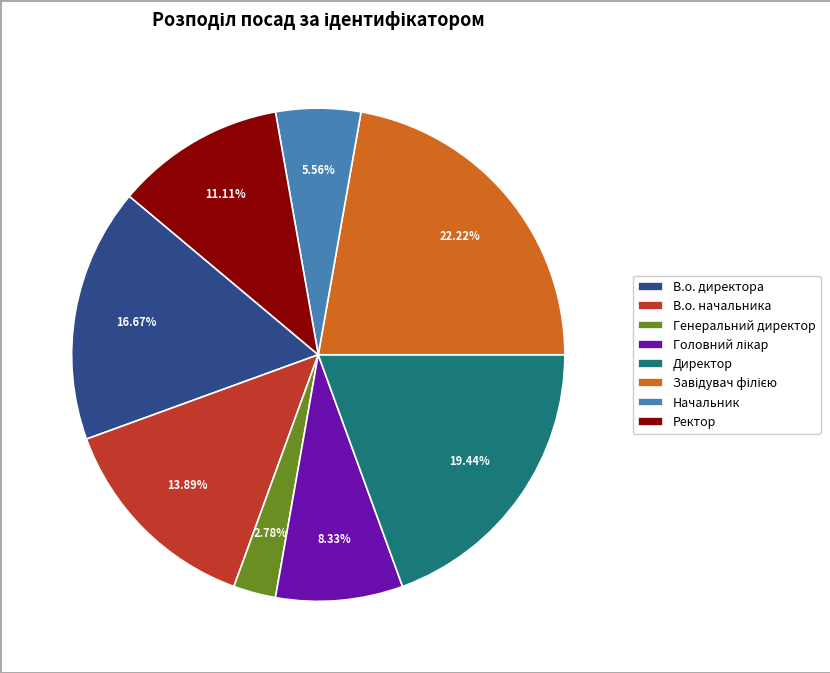

Do Начальник and В.о. начальника together represent more than half of the pie?

No